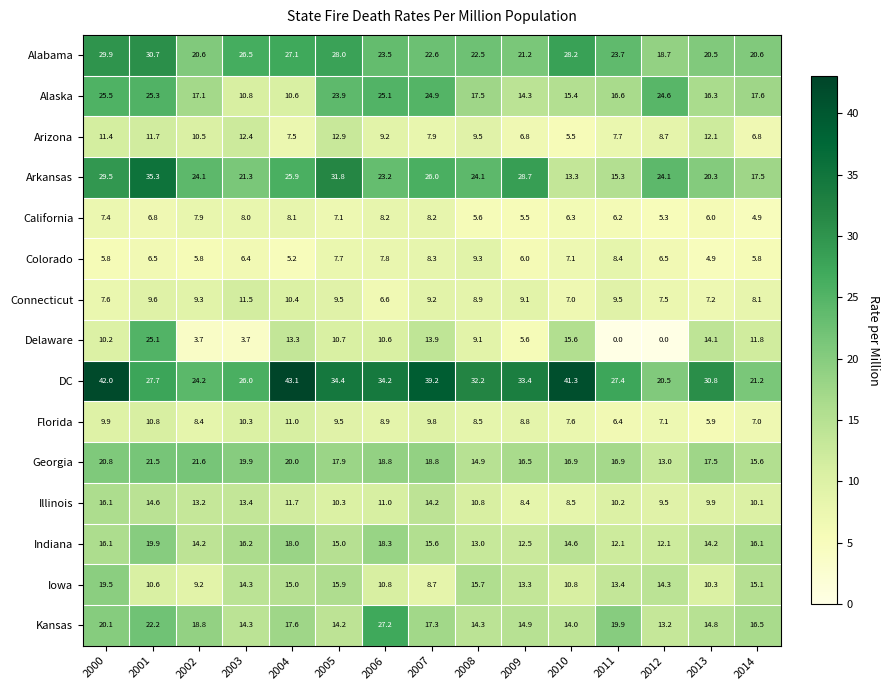

The Connecticut series shows 9.9 at 2000. True or false?

False